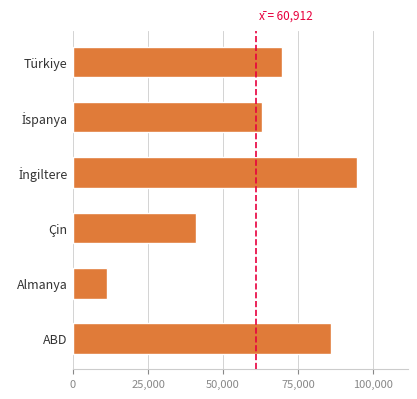

What is the greatest value displayed?

94560